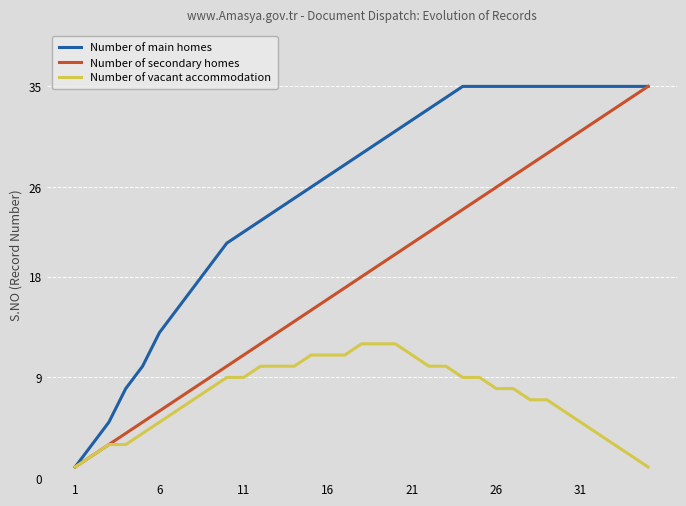

Rank the series by their average value, from highest to lowest.

Number of main homes, Number of secondary homes, Number of vacant accommodation